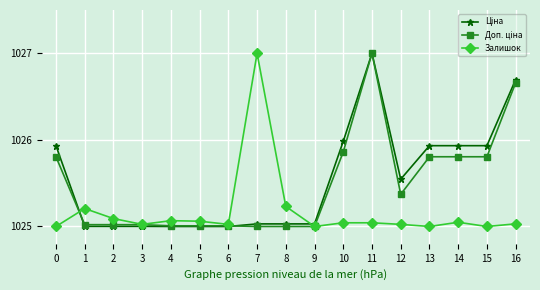

The Залишок series shows 1809.0 at 14. True or false?

False